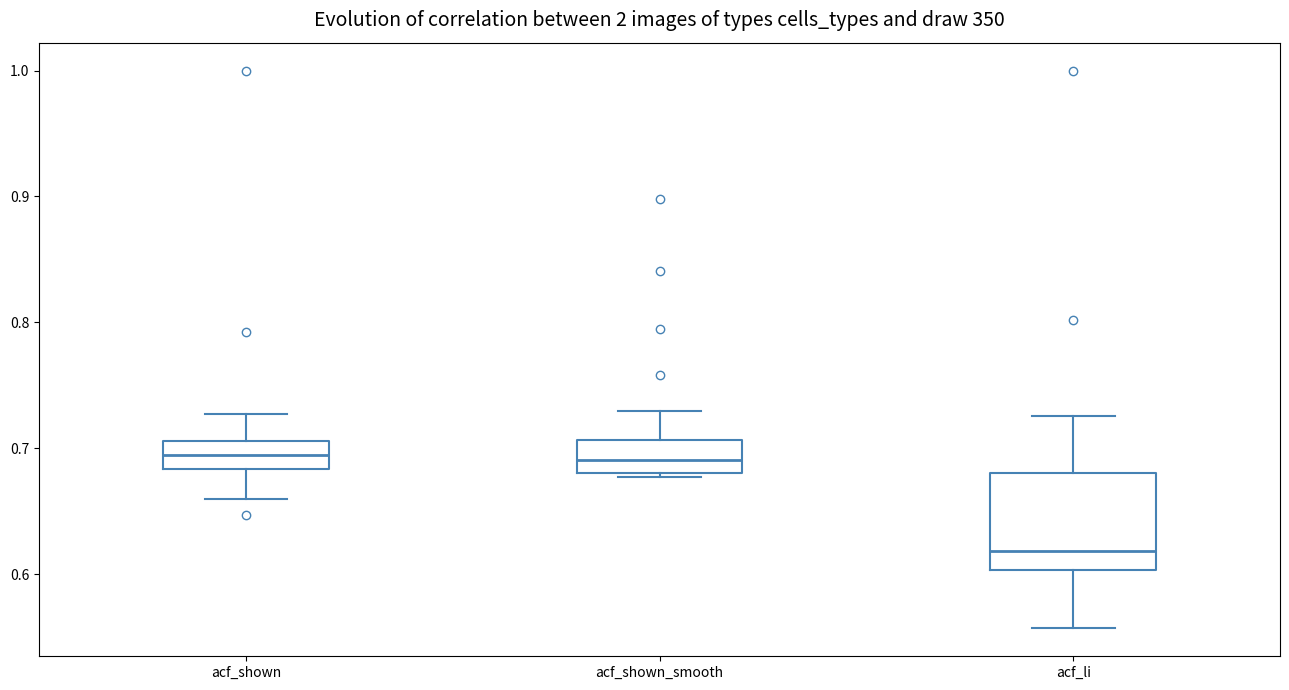

Where does the upper whisker of the box for acf_shown_smooth end on the y-axis? The values are not printed on the chart, so give them approximately, as read against the axis.

0.73